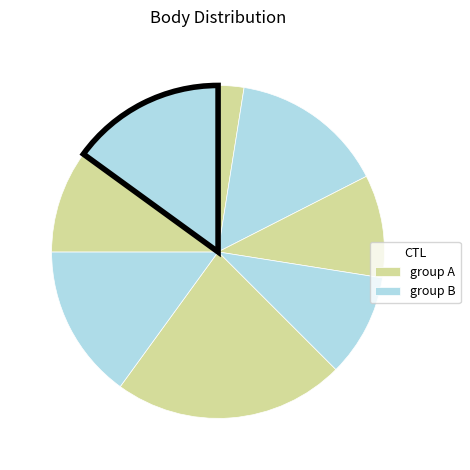

Count the number of slices in the pie.

8